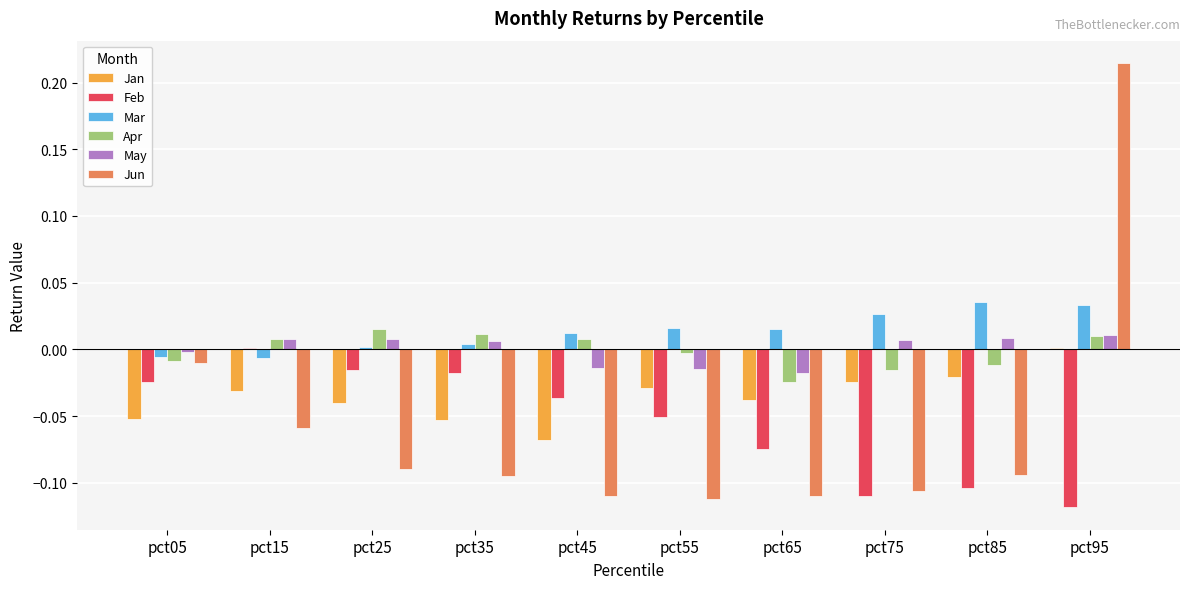

Between pct15 and pct75, which series saw the biggest shift?

Feb